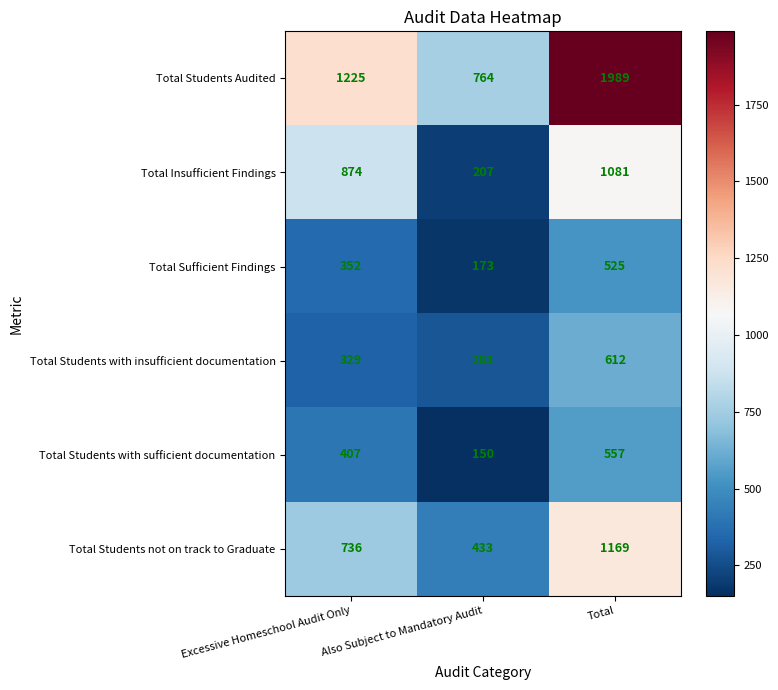

At which label is Total Students with sufficient documentation closest to 353?

Excessive Homeschool Audit Only